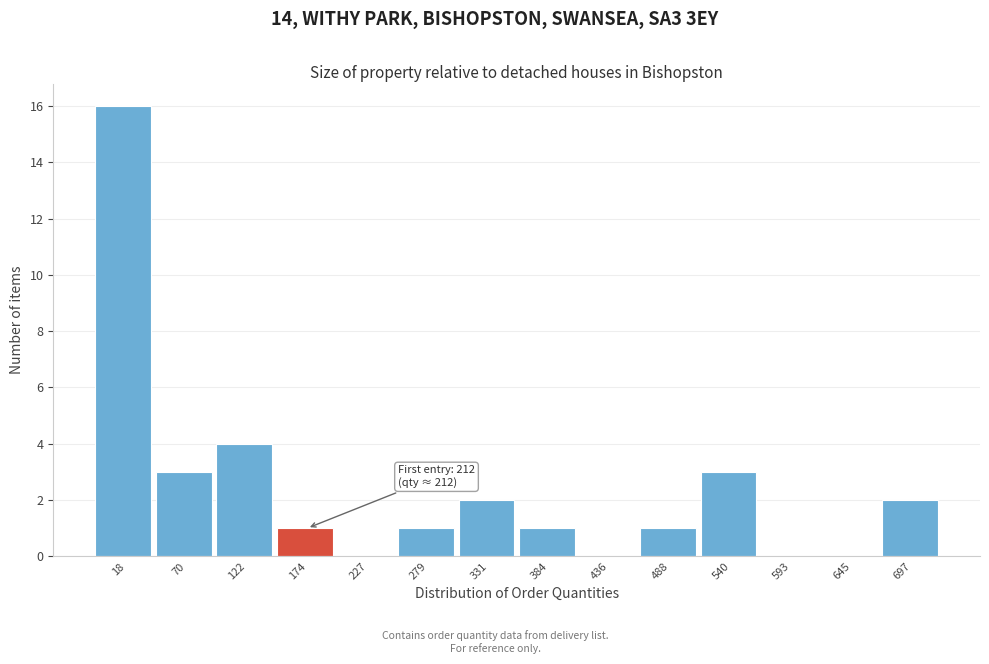

Reading left to right, extract all data points from this chart.

18=16	70=3	122=4	174=1	227=0	279=1	331=2	384=1	436=0	488=1	540=3	593=0	645=0	697=2